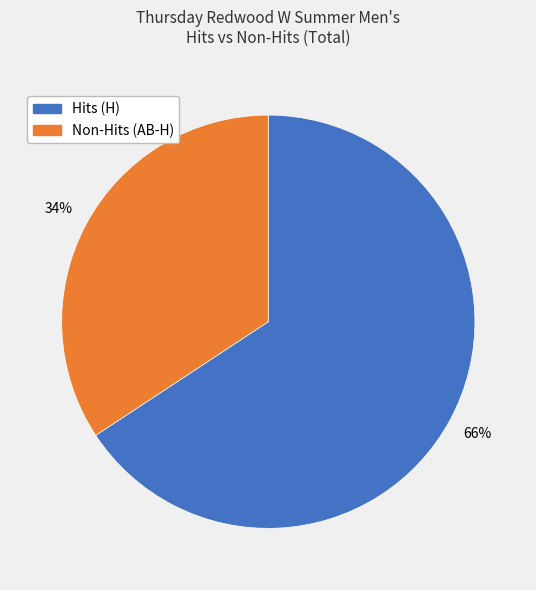

What percentage is the Hits (H) slice, to the nearest percent?

66%